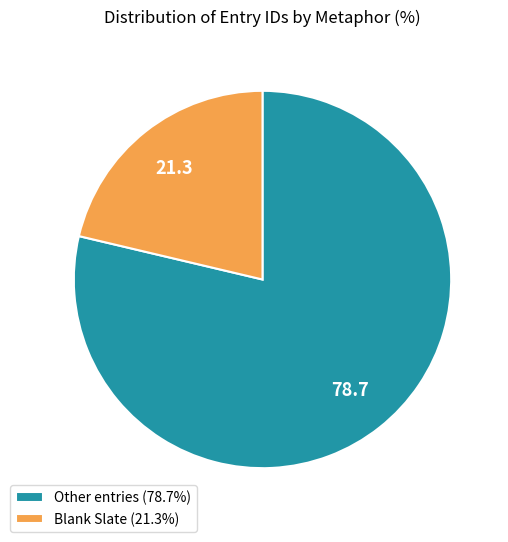

Approximately how many times larger is the value at Other entries (78.7%) compared to Blank Slate (21.3%)?

3.7